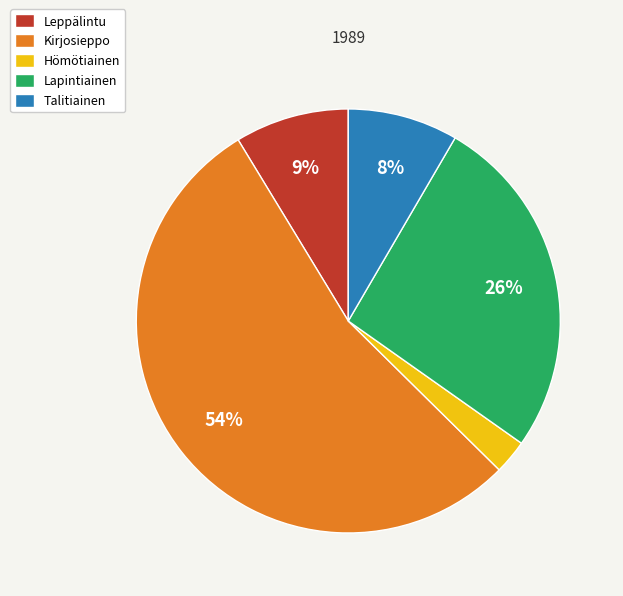

Which category accounts for the majority?

Kirjosieppo